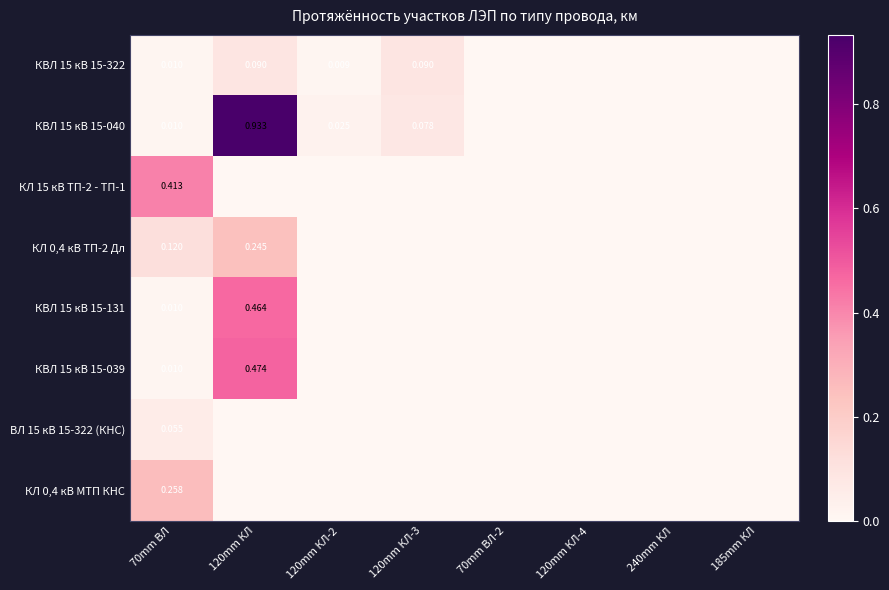

How many values in КВЛ 15 кВ 15-322 are above zero?

4